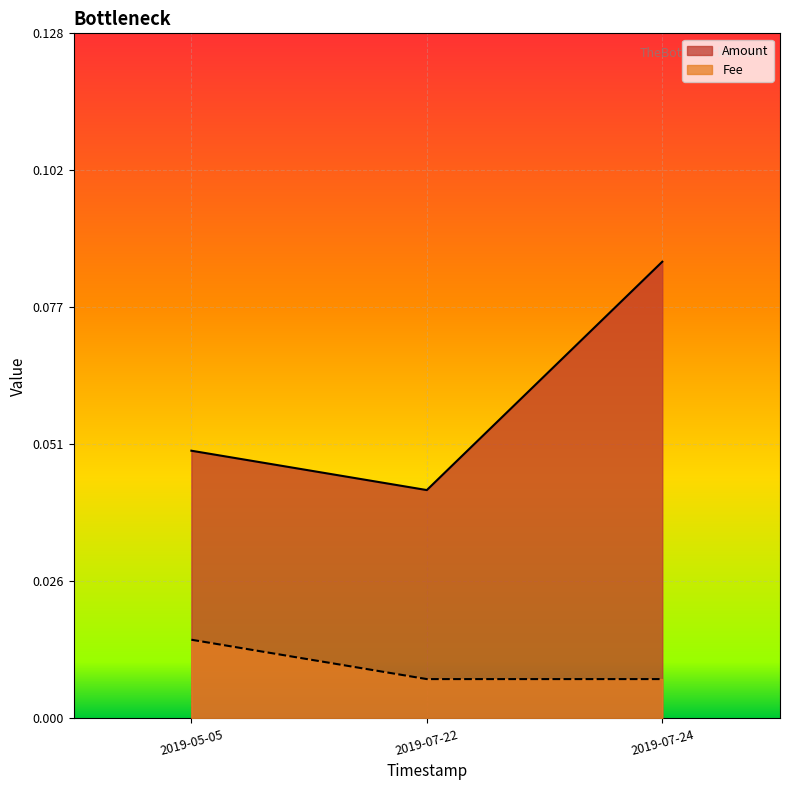

What is the label of the 1st point from the left?

2019-05-05